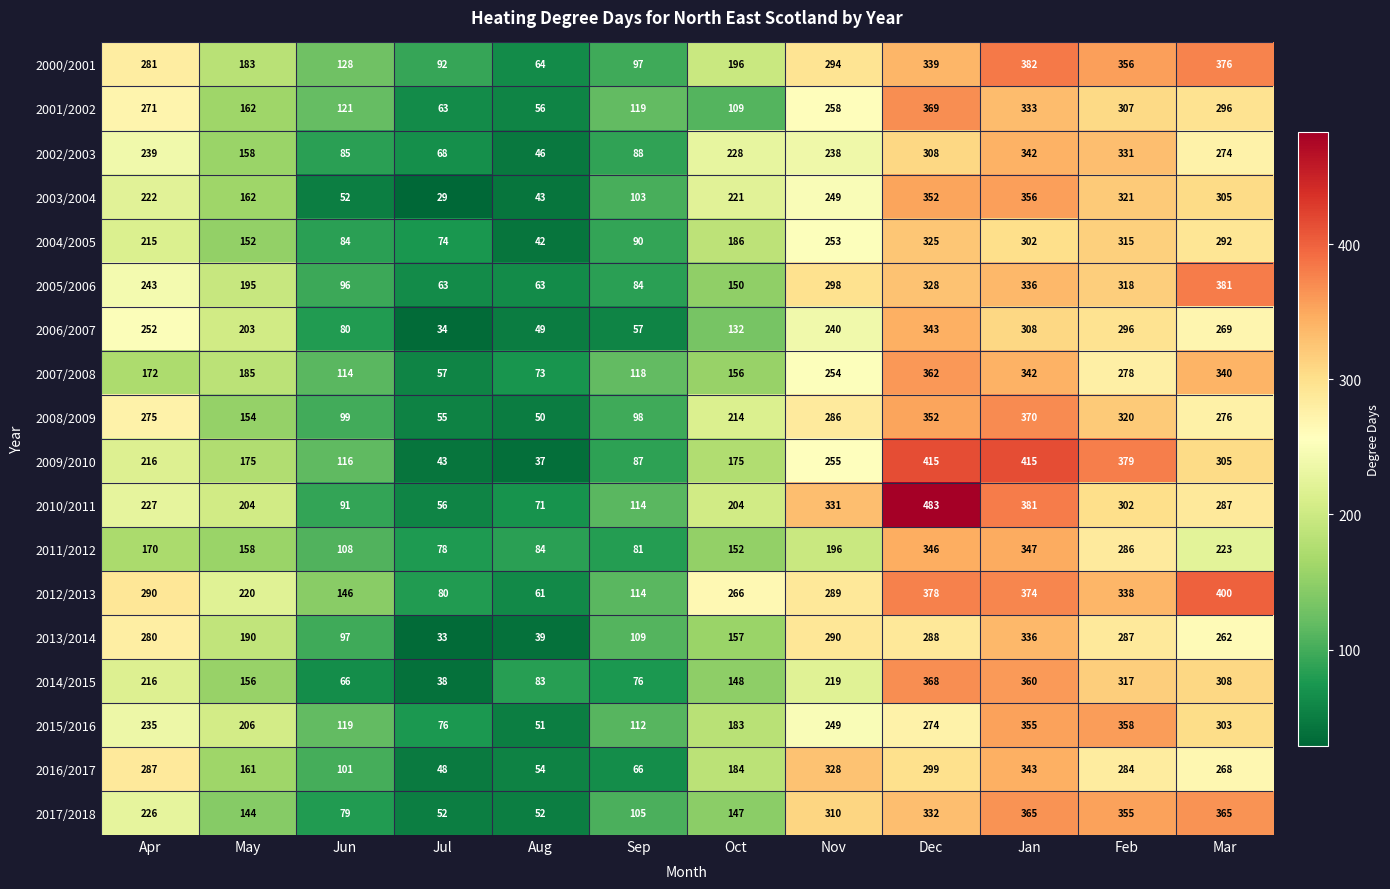

What is the difference between the maximum and second lowest values in the 2008/2009 series?

315